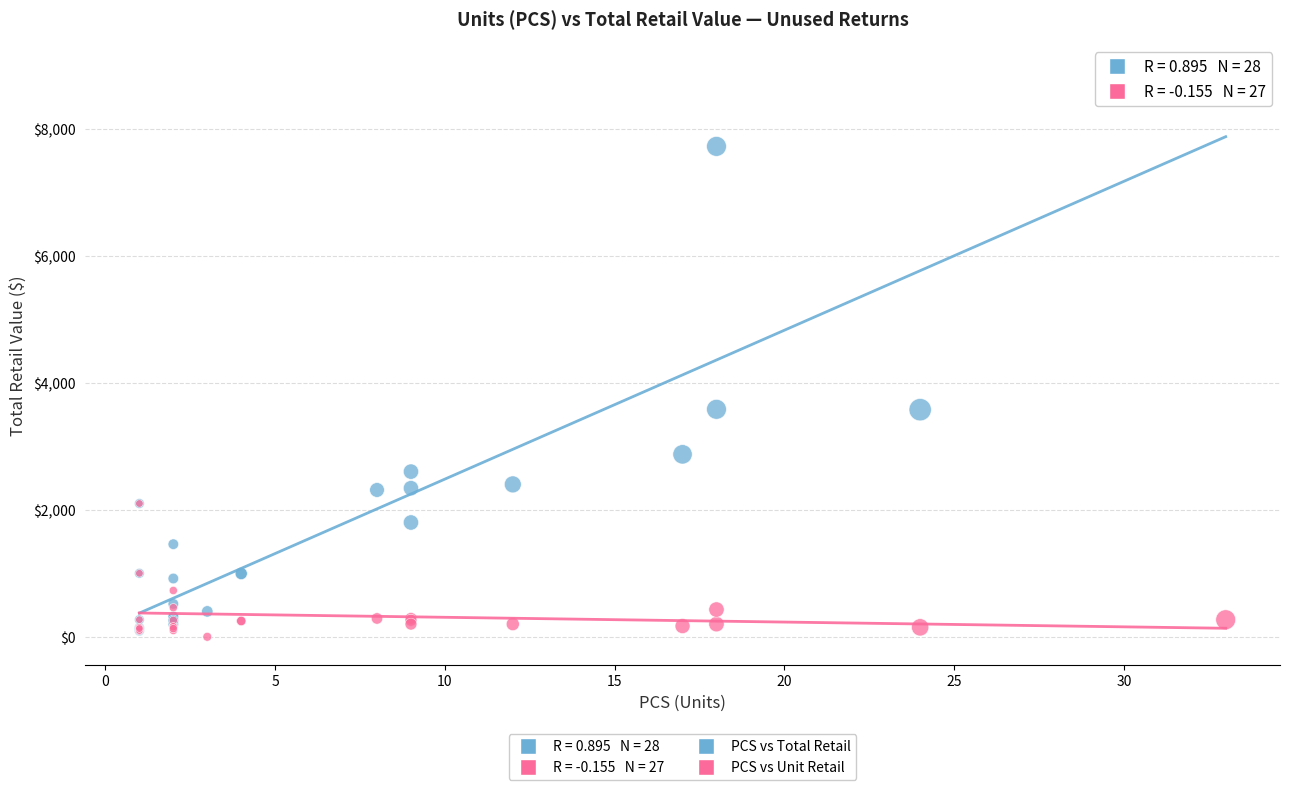

Which series contains the highest Y value?

PCS vs Total Retail